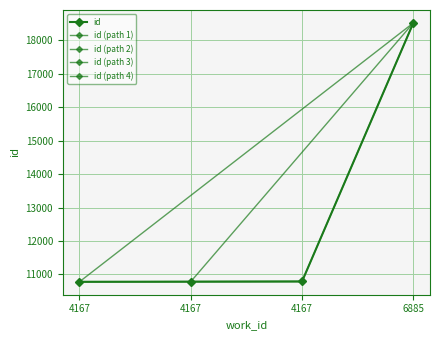

True or false: the data has more than 2 interior local peaks.

False